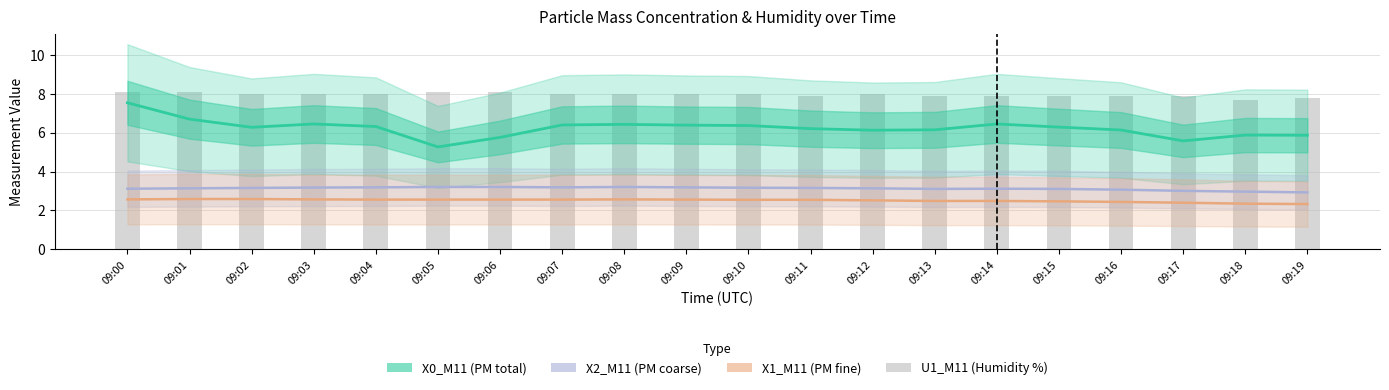

Is the value of U1_M11 (Humidity %) at 09:09 greater than the value of X2_M11 (PM coarse) at 09:01?

Yes